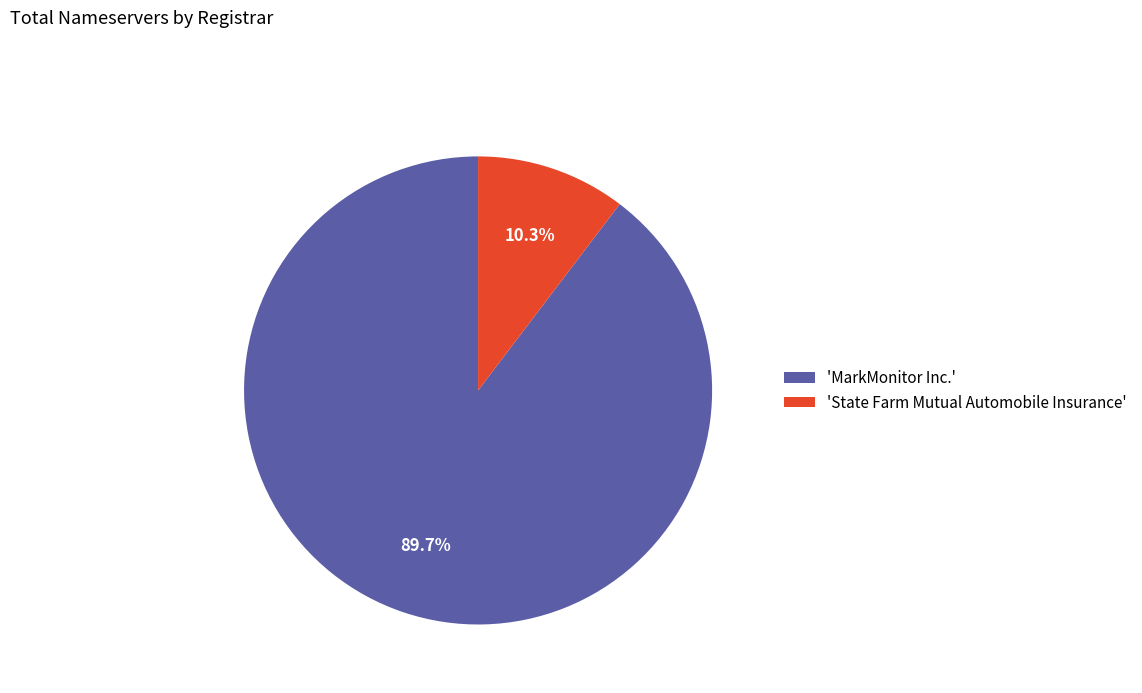

Which slice is the largest?

'MarkMonitor Inc.'